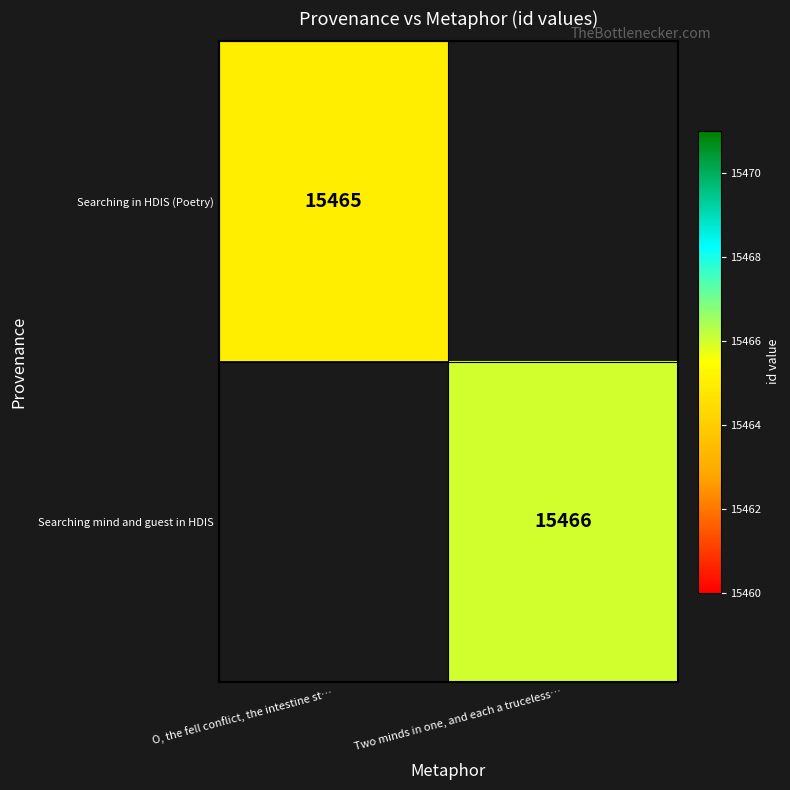

True or false: Searching in HDIS (Poetry) has a value of 15465 at O, the fell conflict, the intestine st….

True